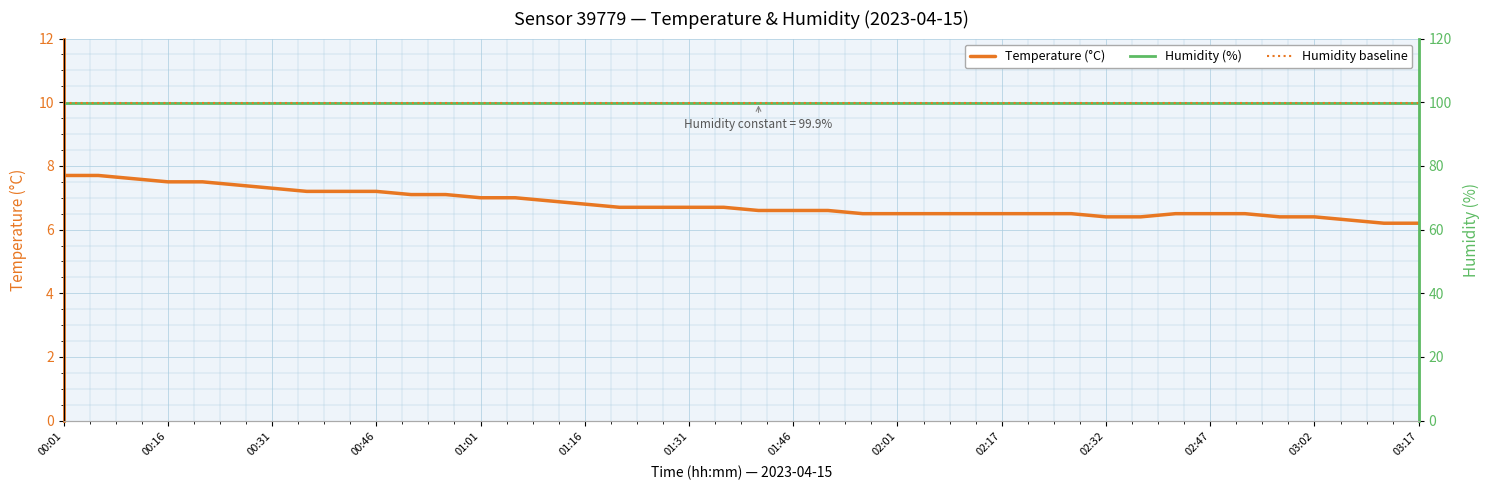

What is the highest value of the Temperature (°C) series?

7.7